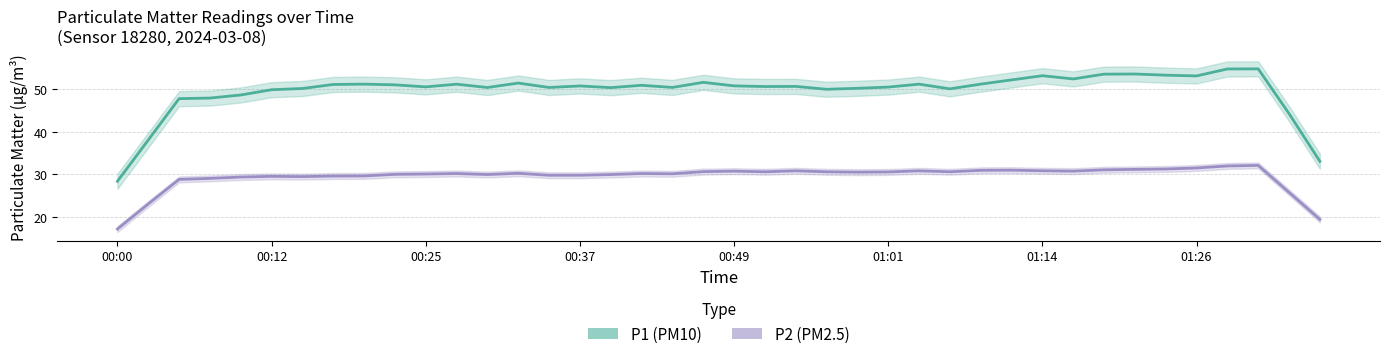

Rank the series at 31 from highest to lowest value.

P1, P2